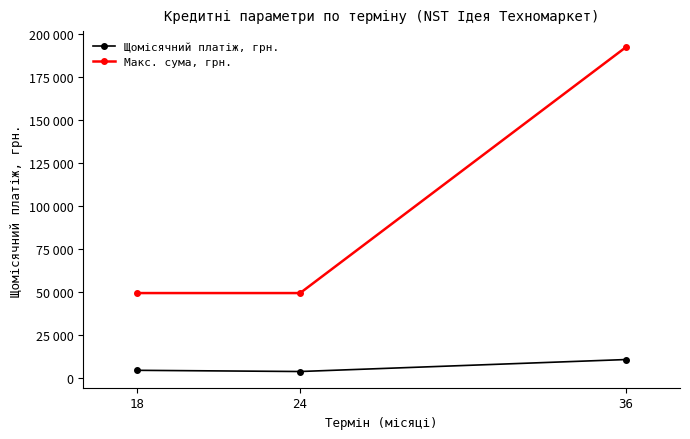

What is the spread (max minus min) of values at 24?

45664.9